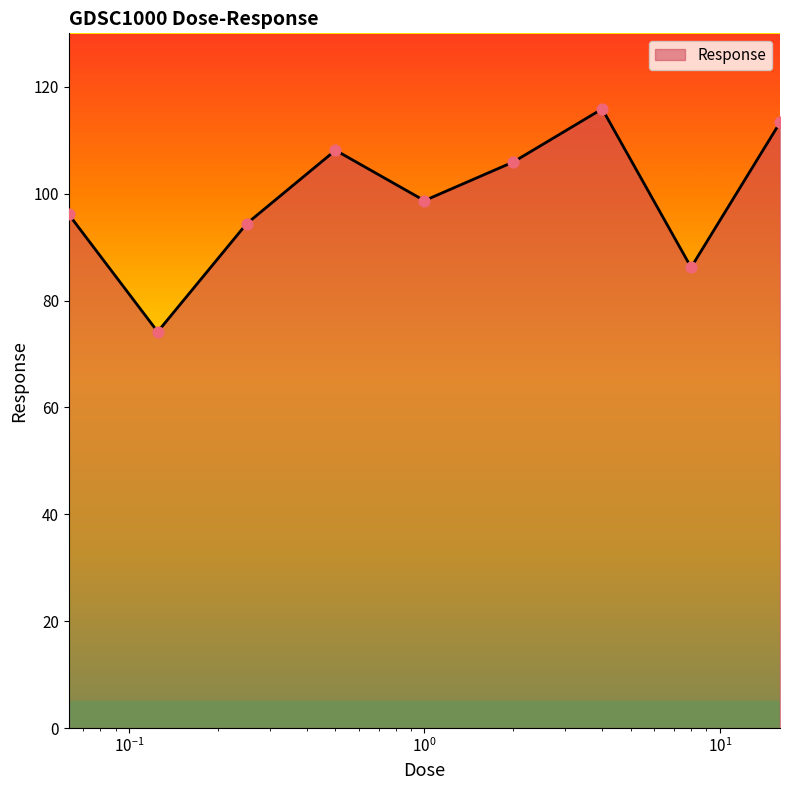

What is the smallest value displayed?

74.2